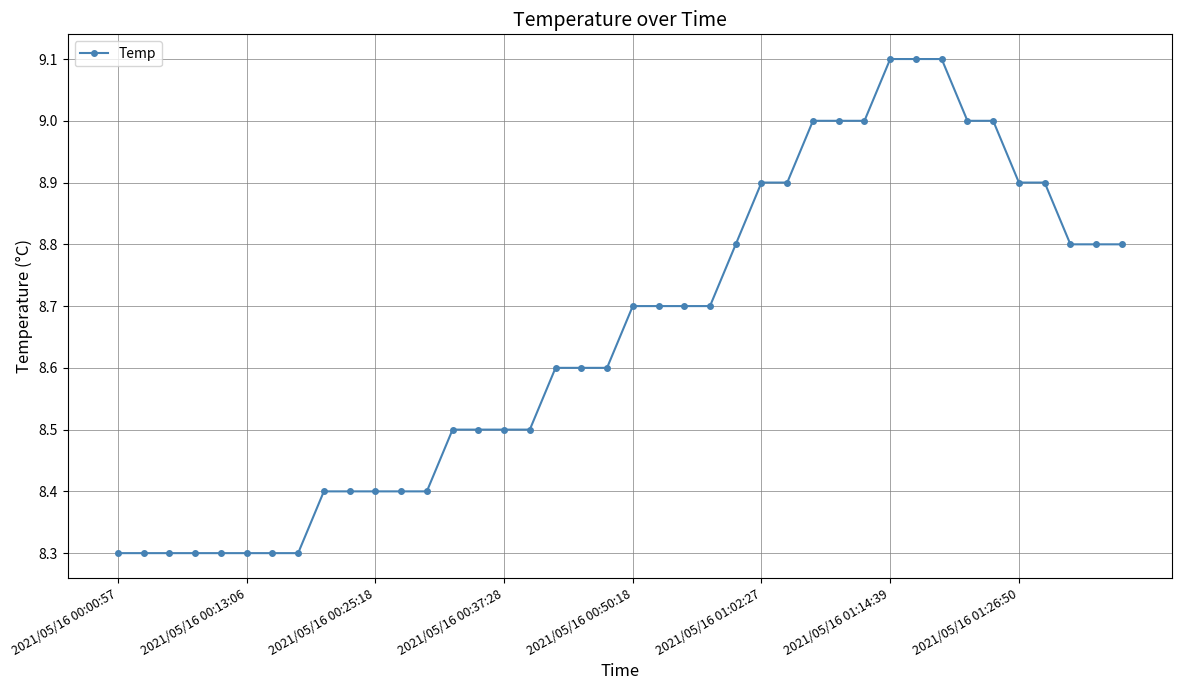

Reading left to right, what are all the values shown in this chart?

8.3	8.3	8.3	8.3	8.3	8.3	8.3	8.3	8.4	8.4	8.4	8.4	8.4	8.5	8.5	8.5	8.5	8.6	8.6	8.6	8.7	8.7	8.7	8.7	8.8	8.9	8.9	9.0	9.0	9.0	9.1	9.1	9.1	9.0	9.0	8.9	8.9	8.8	8.8	8.8